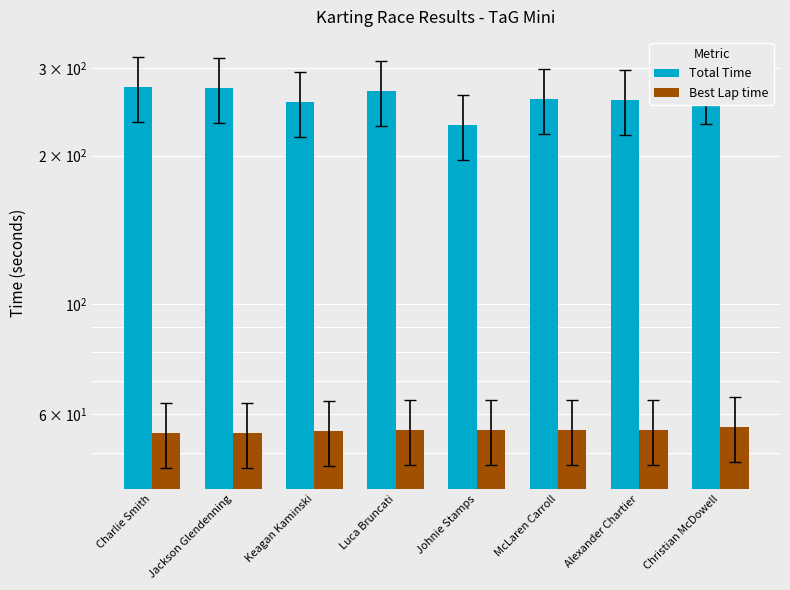

Are the bars grouped side by side (vs. stacked)?

Yes